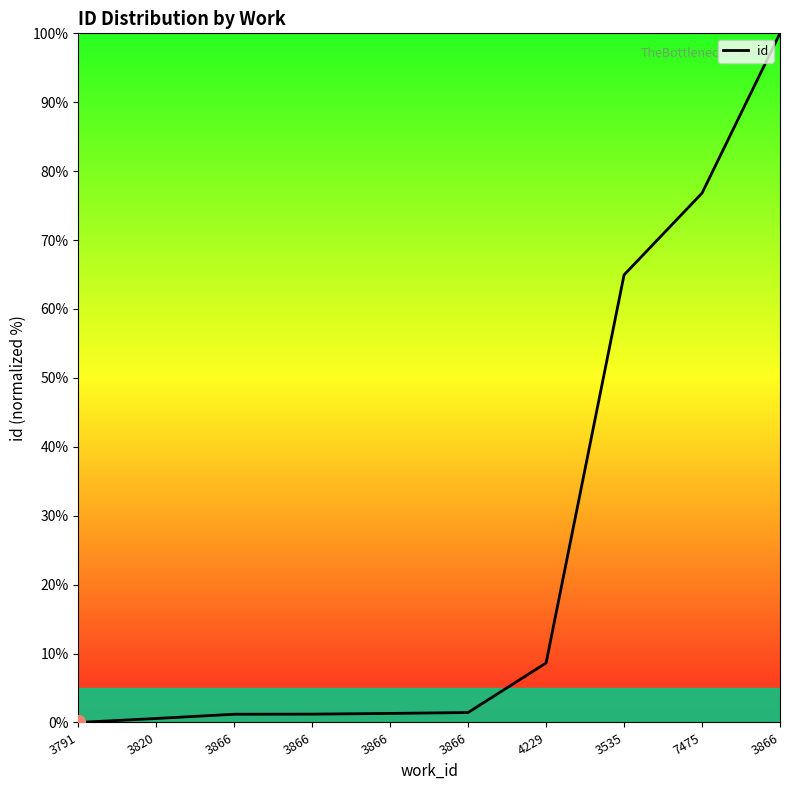

How many lines are shown in the chart?

1